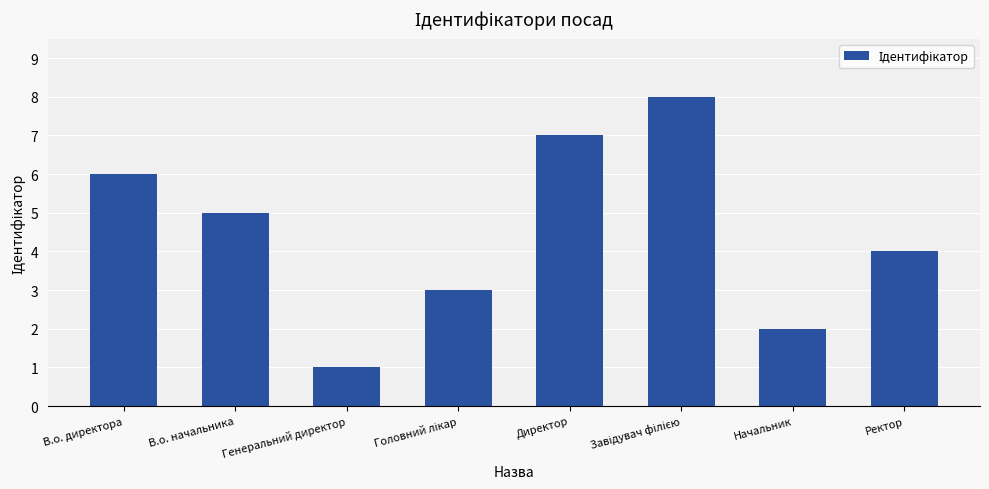

What is the difference between the second highest and second lowest values?

5